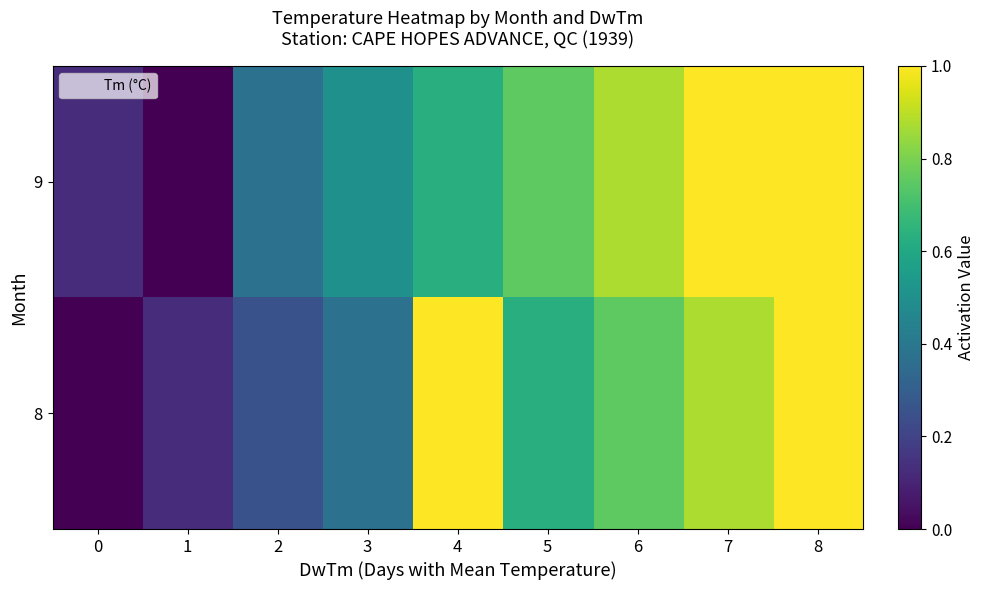

At which category is the sum across all series the highest?

8